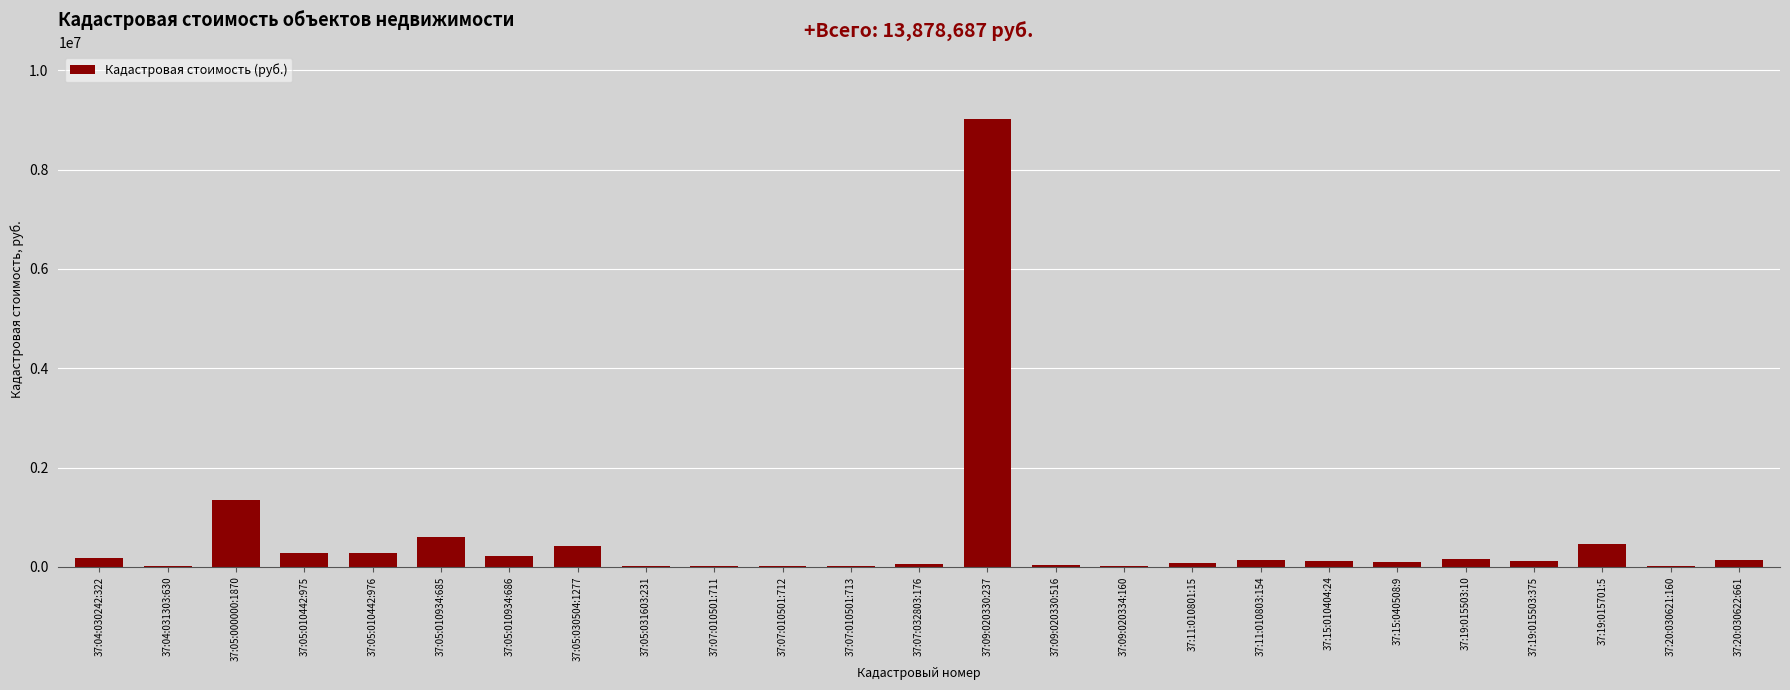

What is the maximum value shown in the chart?

9011095.7